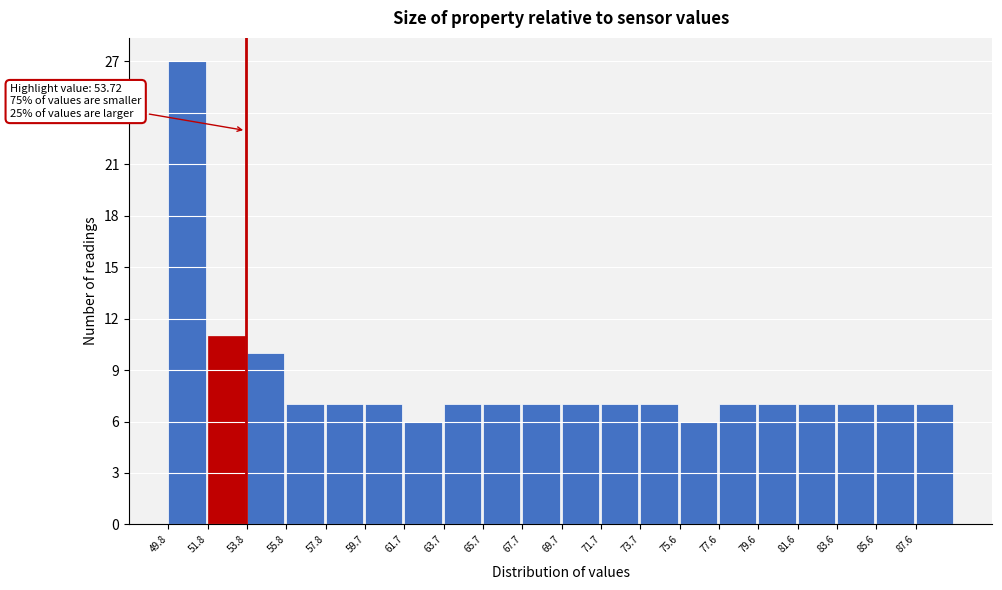

Over which range of the x-axis is the bar tallest?

49.8 to 51.8